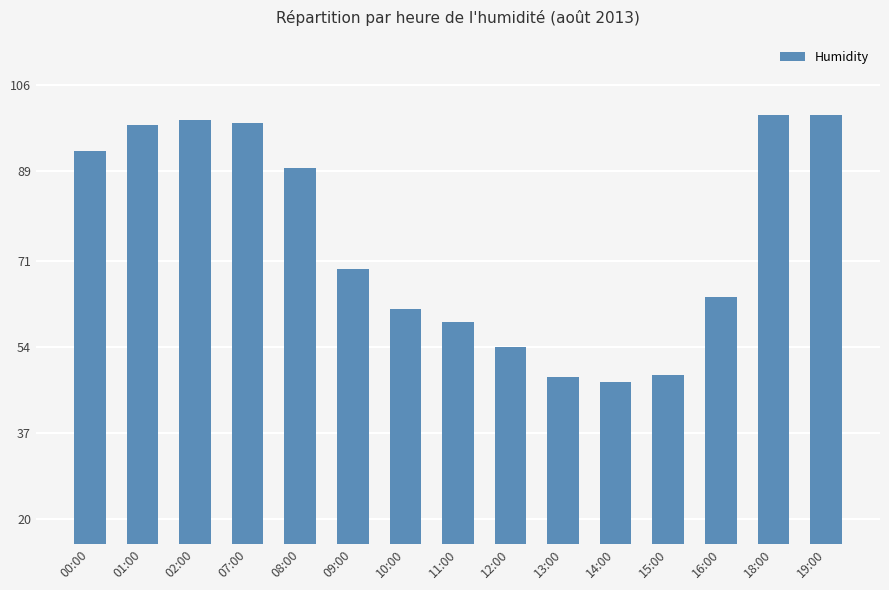

How many values exceed 69?

8